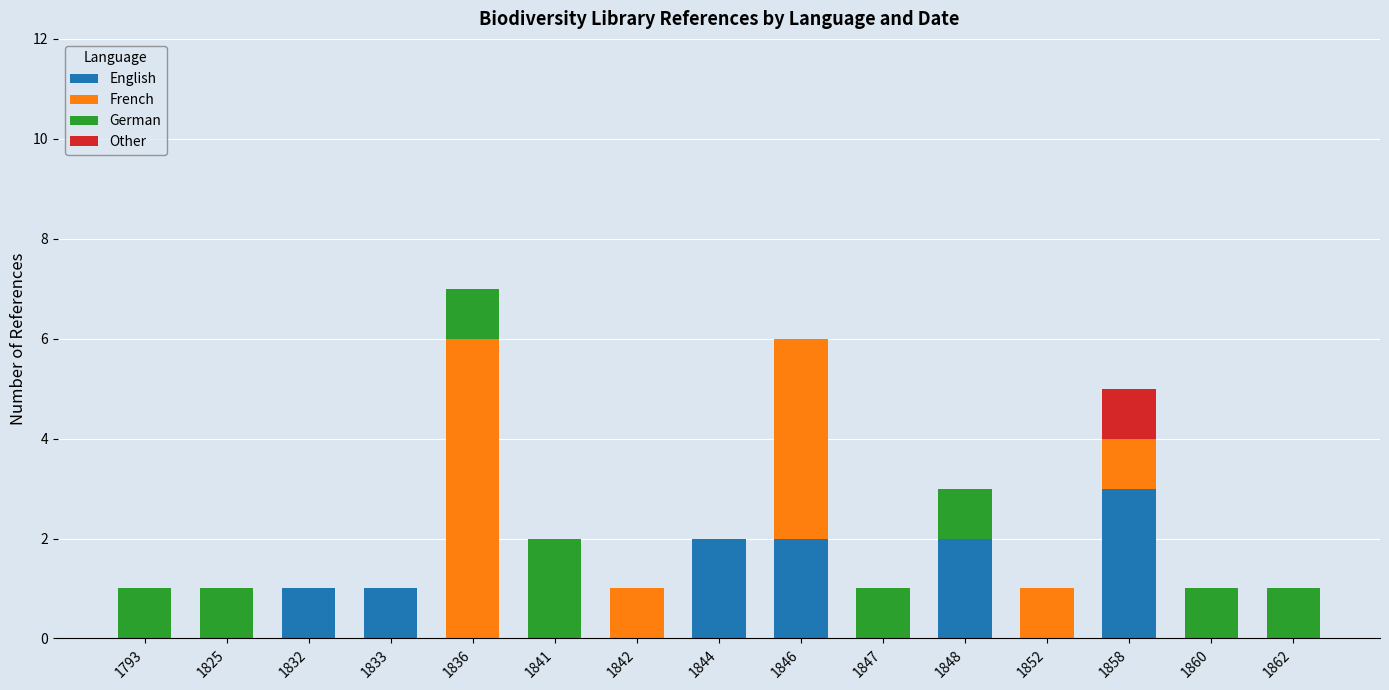

What is the maximum value for English?

3